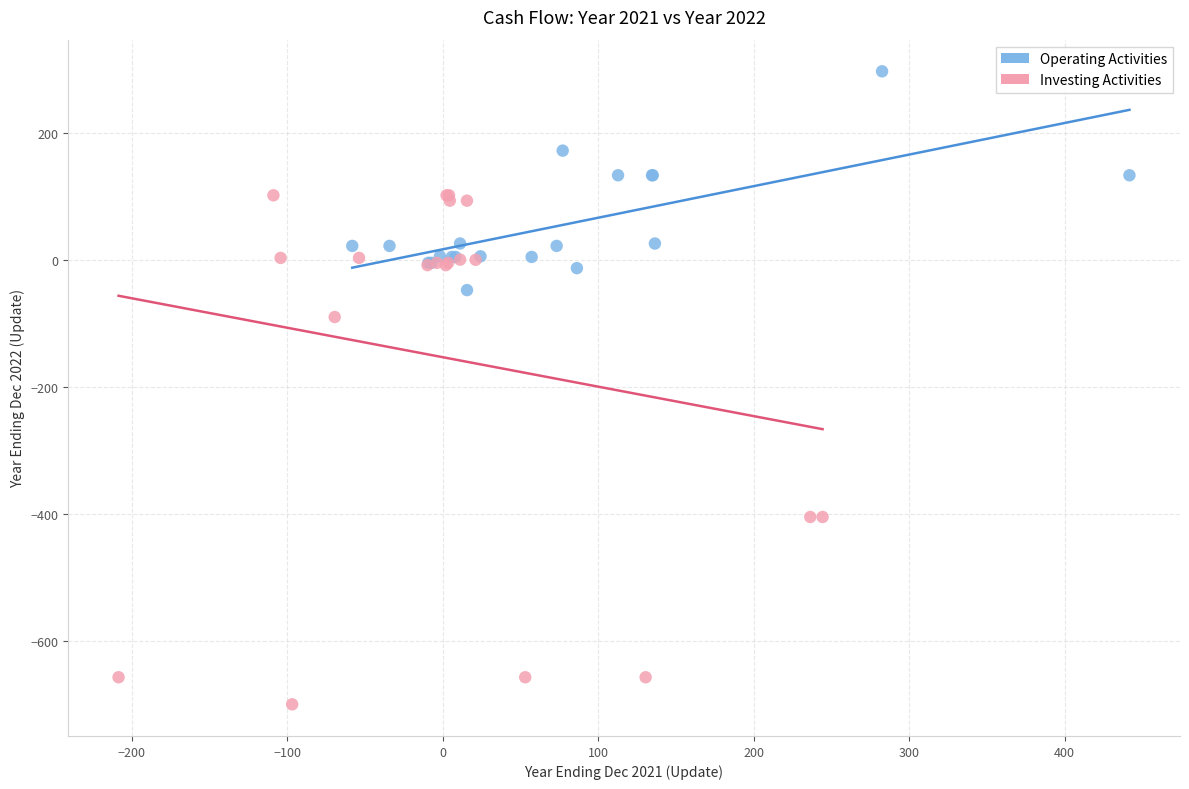

What are all the series names shown in the legend?

Operating Activities, Investing Activities